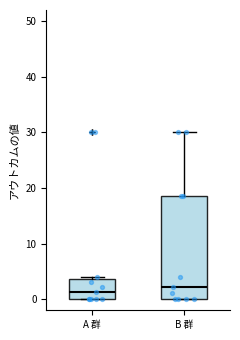

Which box is the tallest, from its lower edge to its upper edge?

B 群